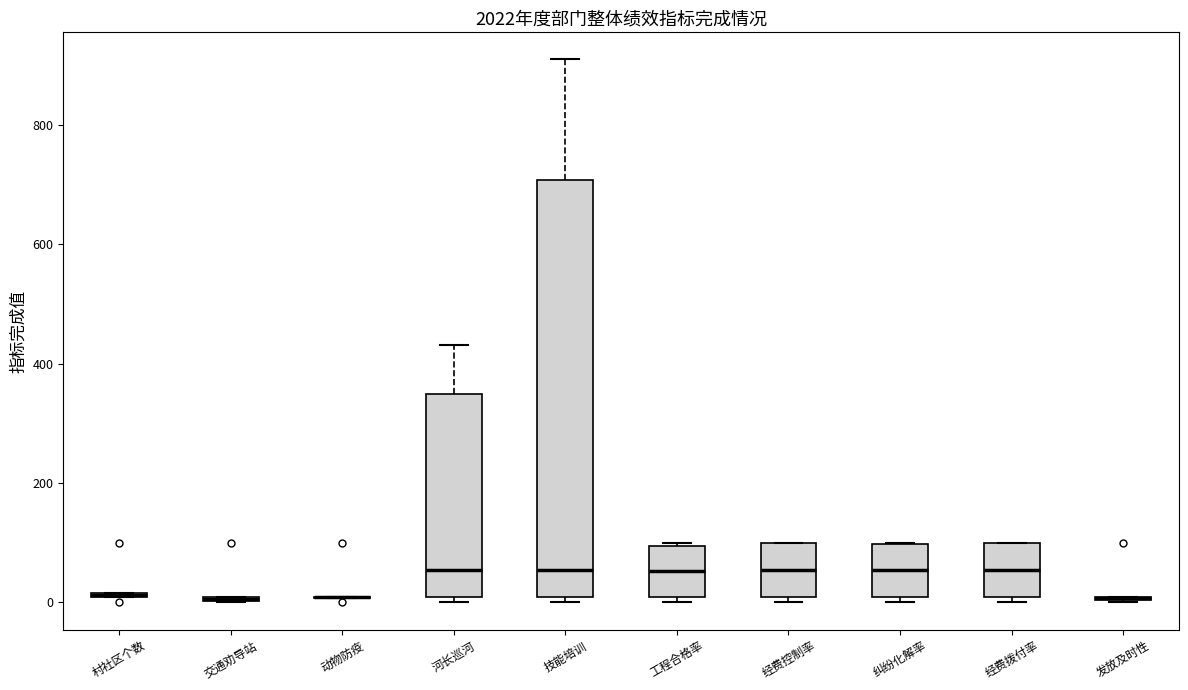

Where is the upper edge of the box for 经费控制率 on the y-axis? The values are not printed on the chart, so give them approximately, as read against the axis.

100